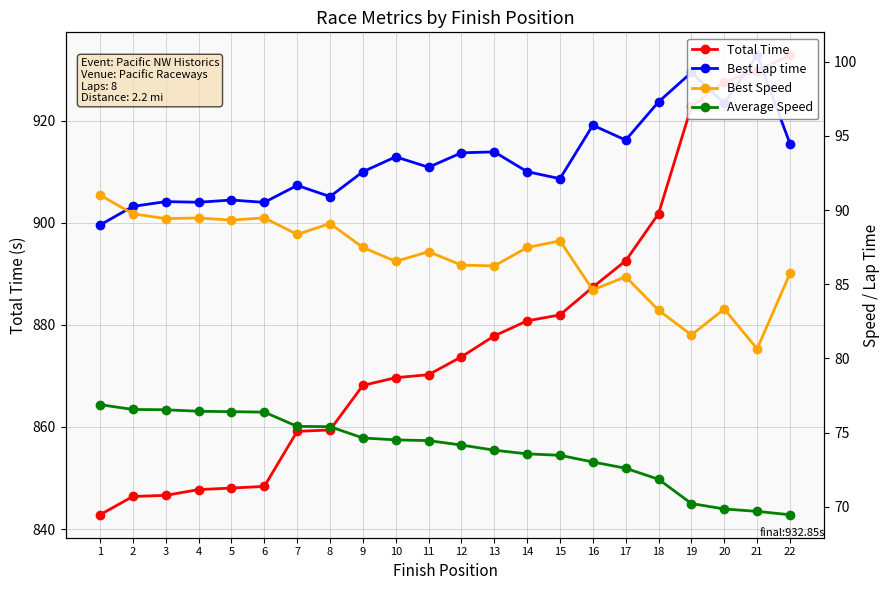

True or false: Average Speed and Total Time cross at least once.

False